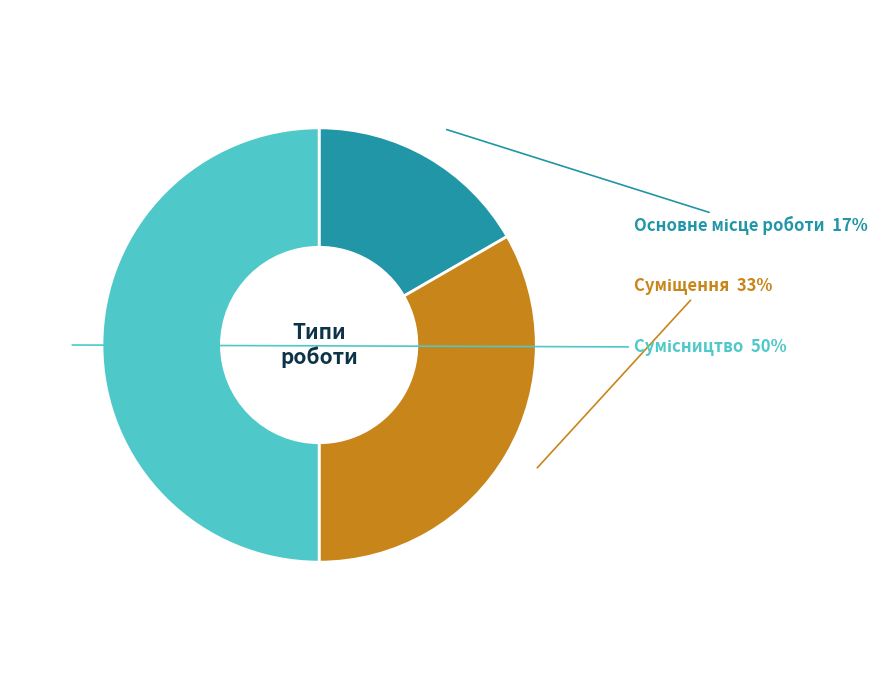

To the nearest percent, what is the average slice percentage?

33%